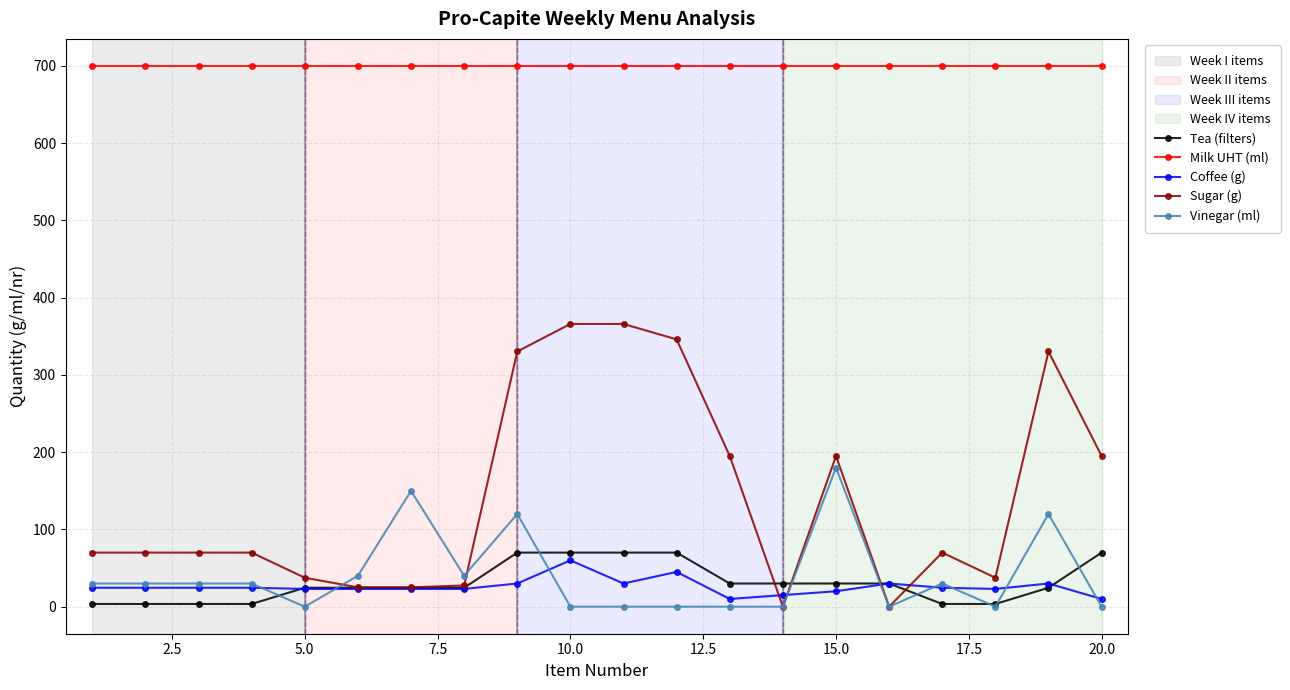

What is the average value of the Coffee (g) series?

25.9